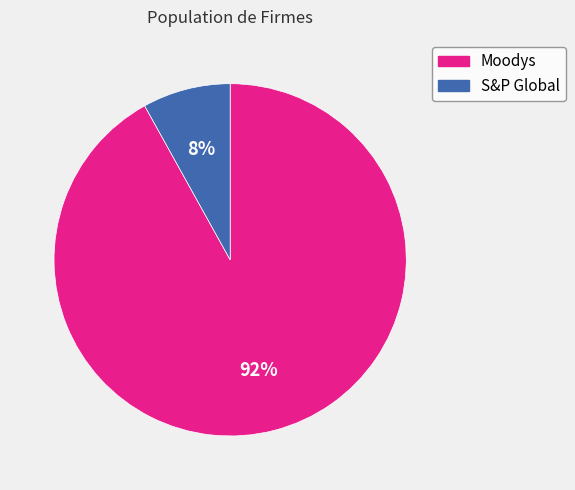

The Moodys slice represents 92% of the pie. True or false?

True